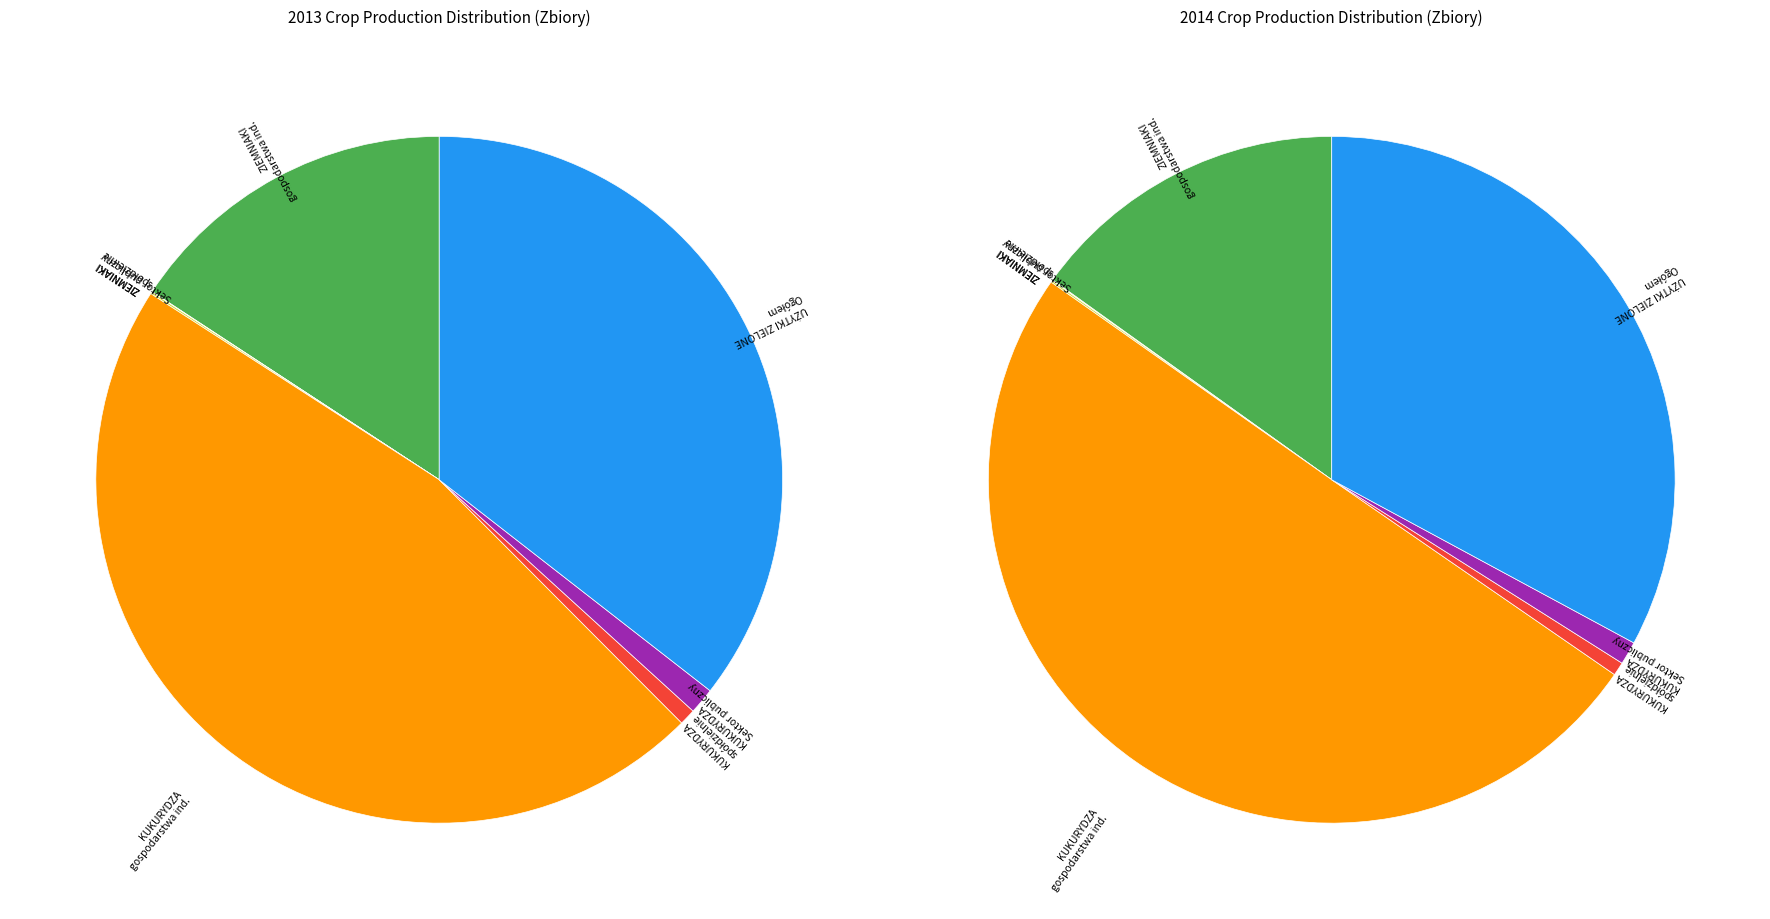

Is there a majority slice in this chart?

No